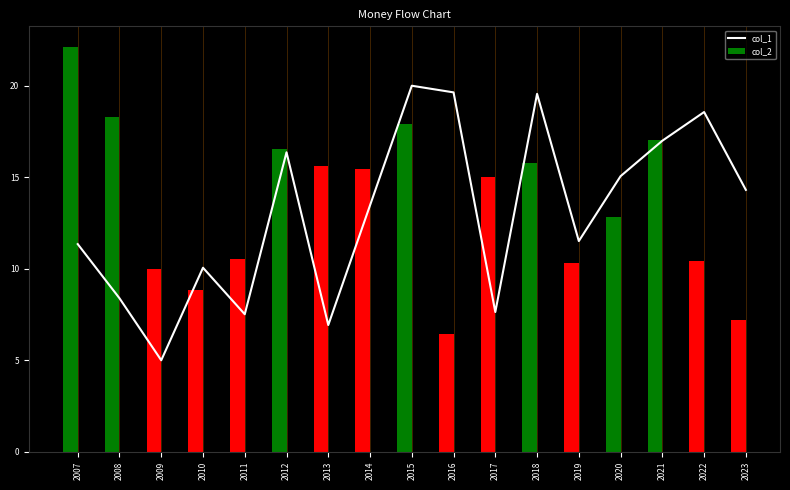

What is the value of the col_2 bar at the 16th from the left?

10.4